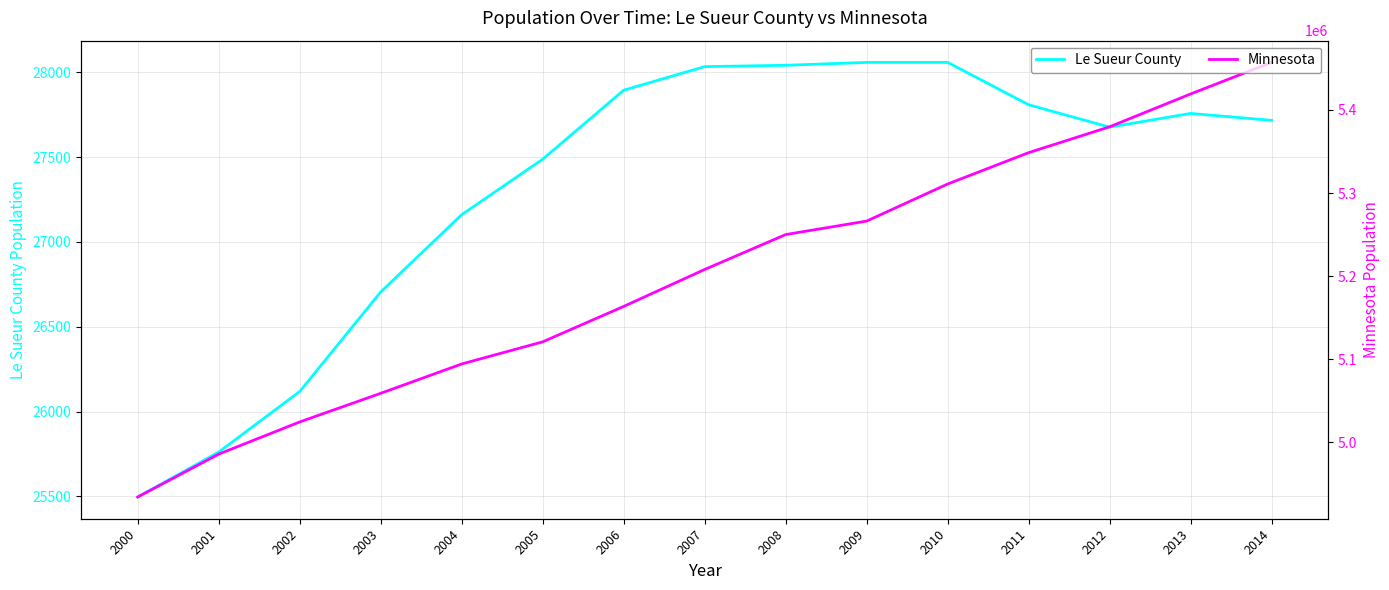

True or false: Le Sueur County and Minnesota cross at least once.

False